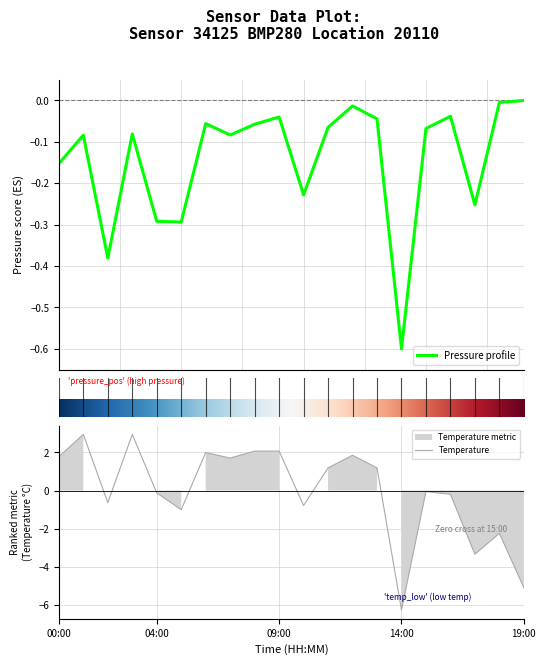

True or false: pressure has more than 2 interior local peaks.

True